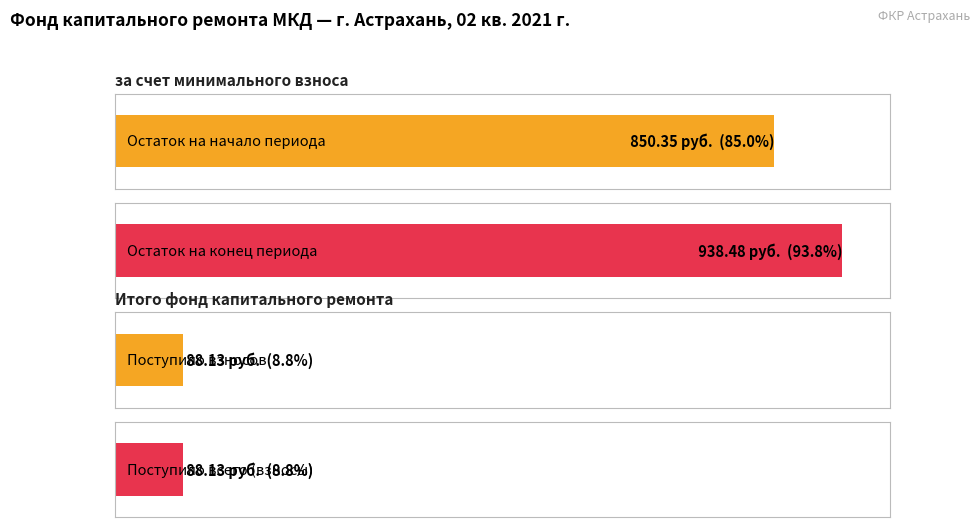

What is the sum of all за счет минимального взноса values?

1965.1